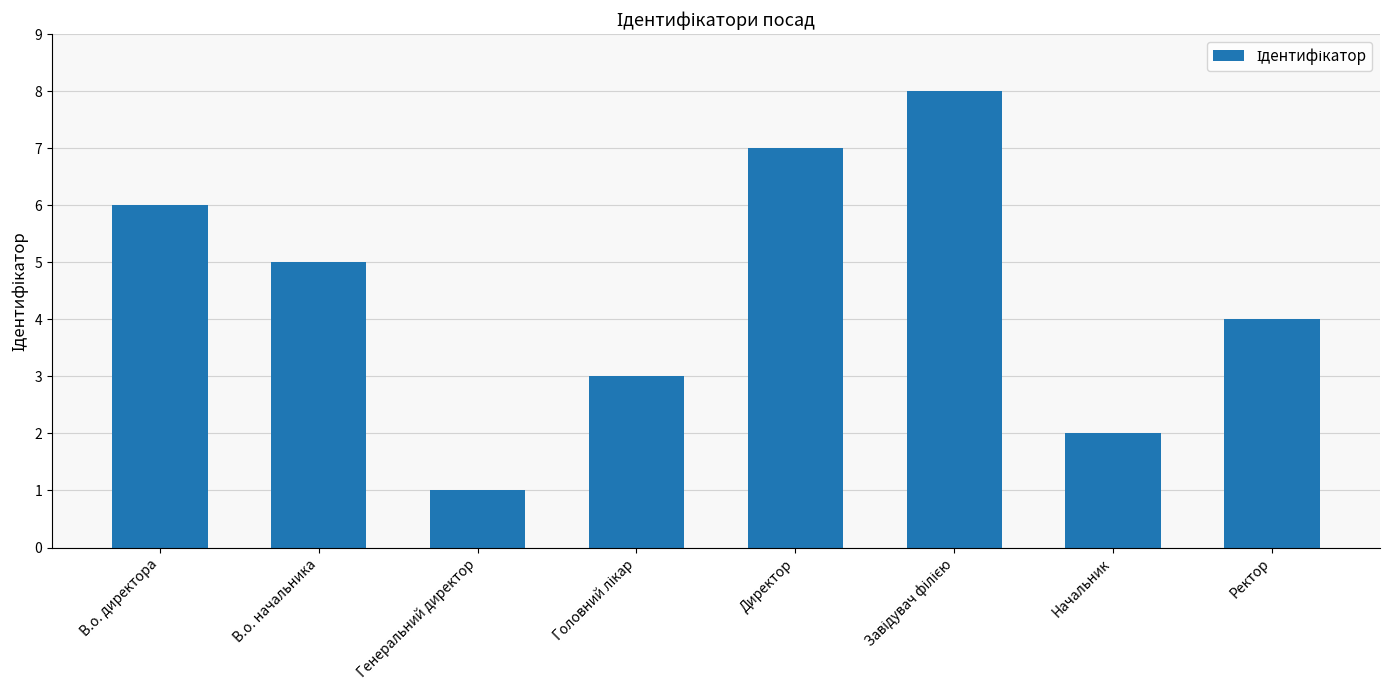

Reading right to left, extract all data points from this chart.

4	2	8	7	3	1	5	6